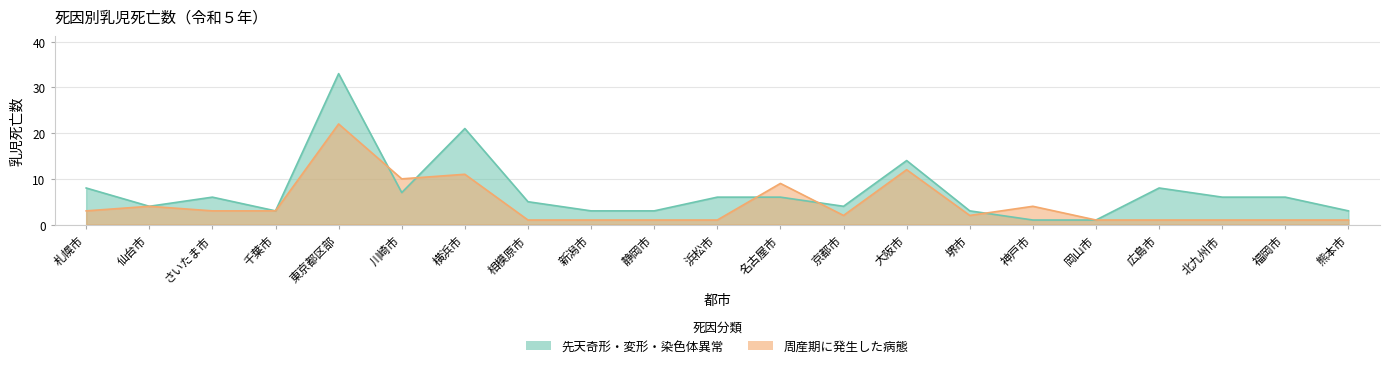

True or false: 周産期に発生した病態 and 先天奇形・変形・染色体異常 cross at least once.

True